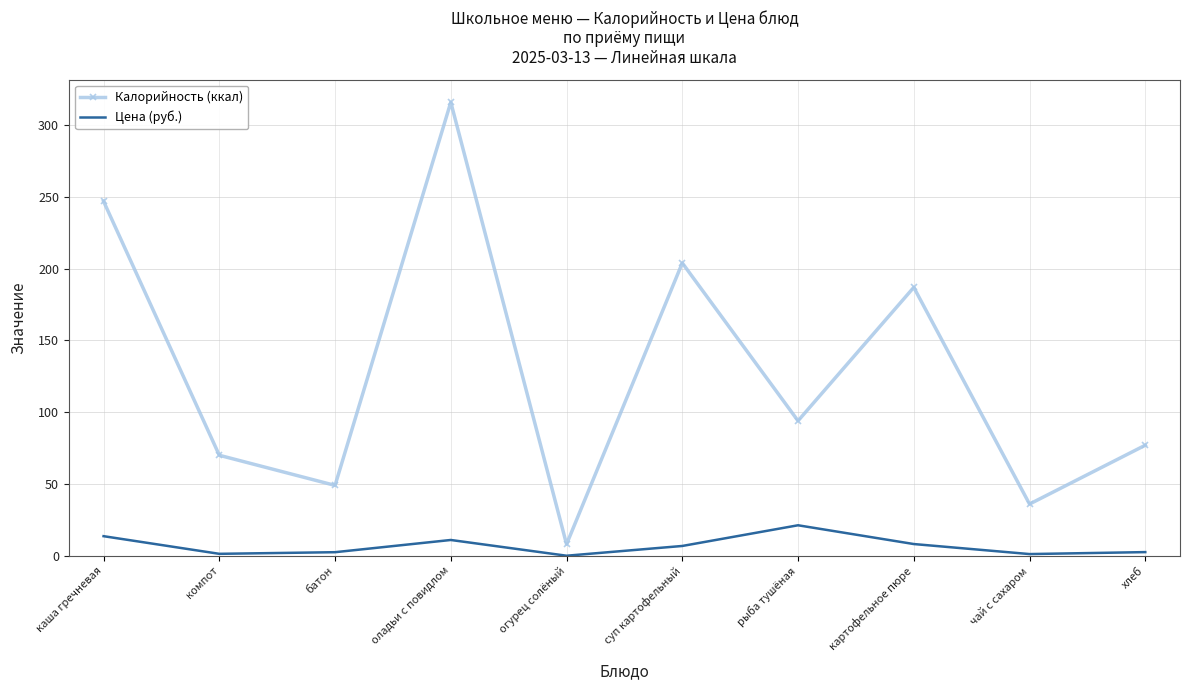

At which category is the sum across all series the highest?

оладьи с повидлом